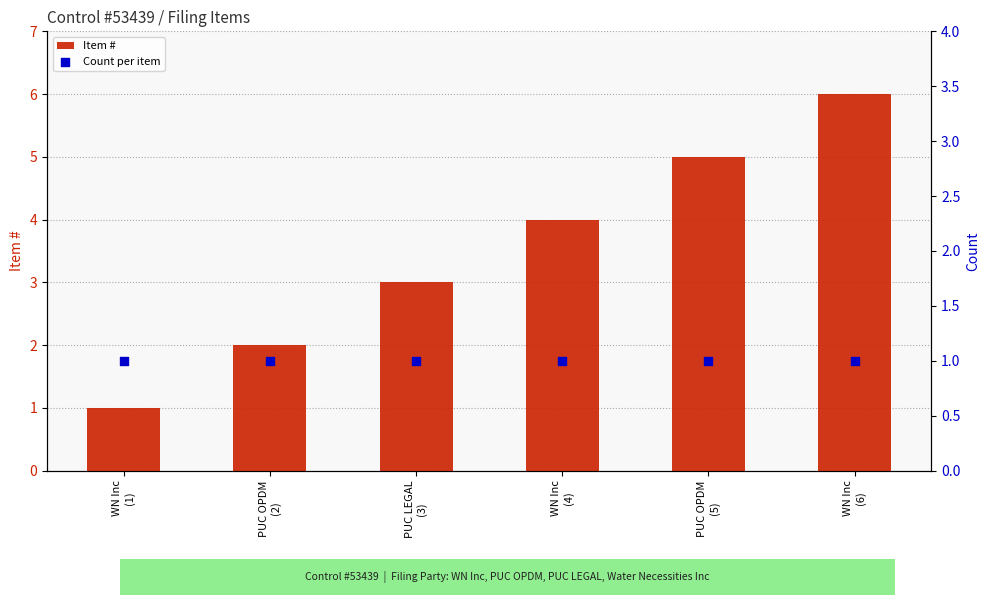

At how many categories does at least one series exceed 2?

4